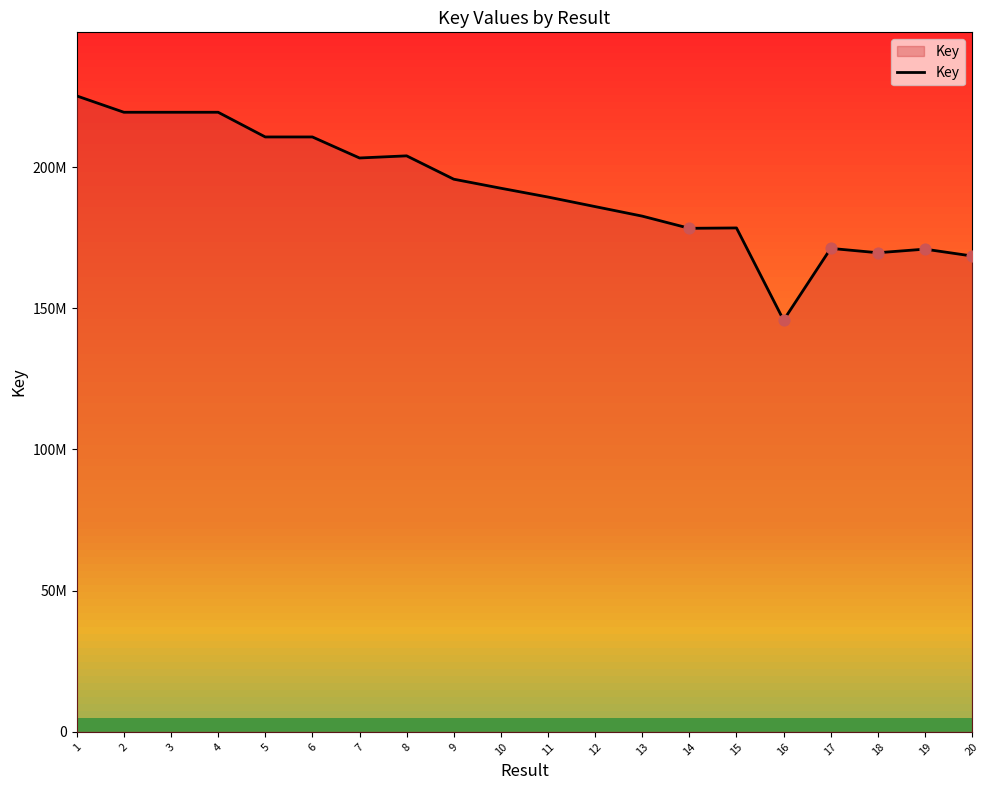

What is the change in value from 2 to 12?

-33401304